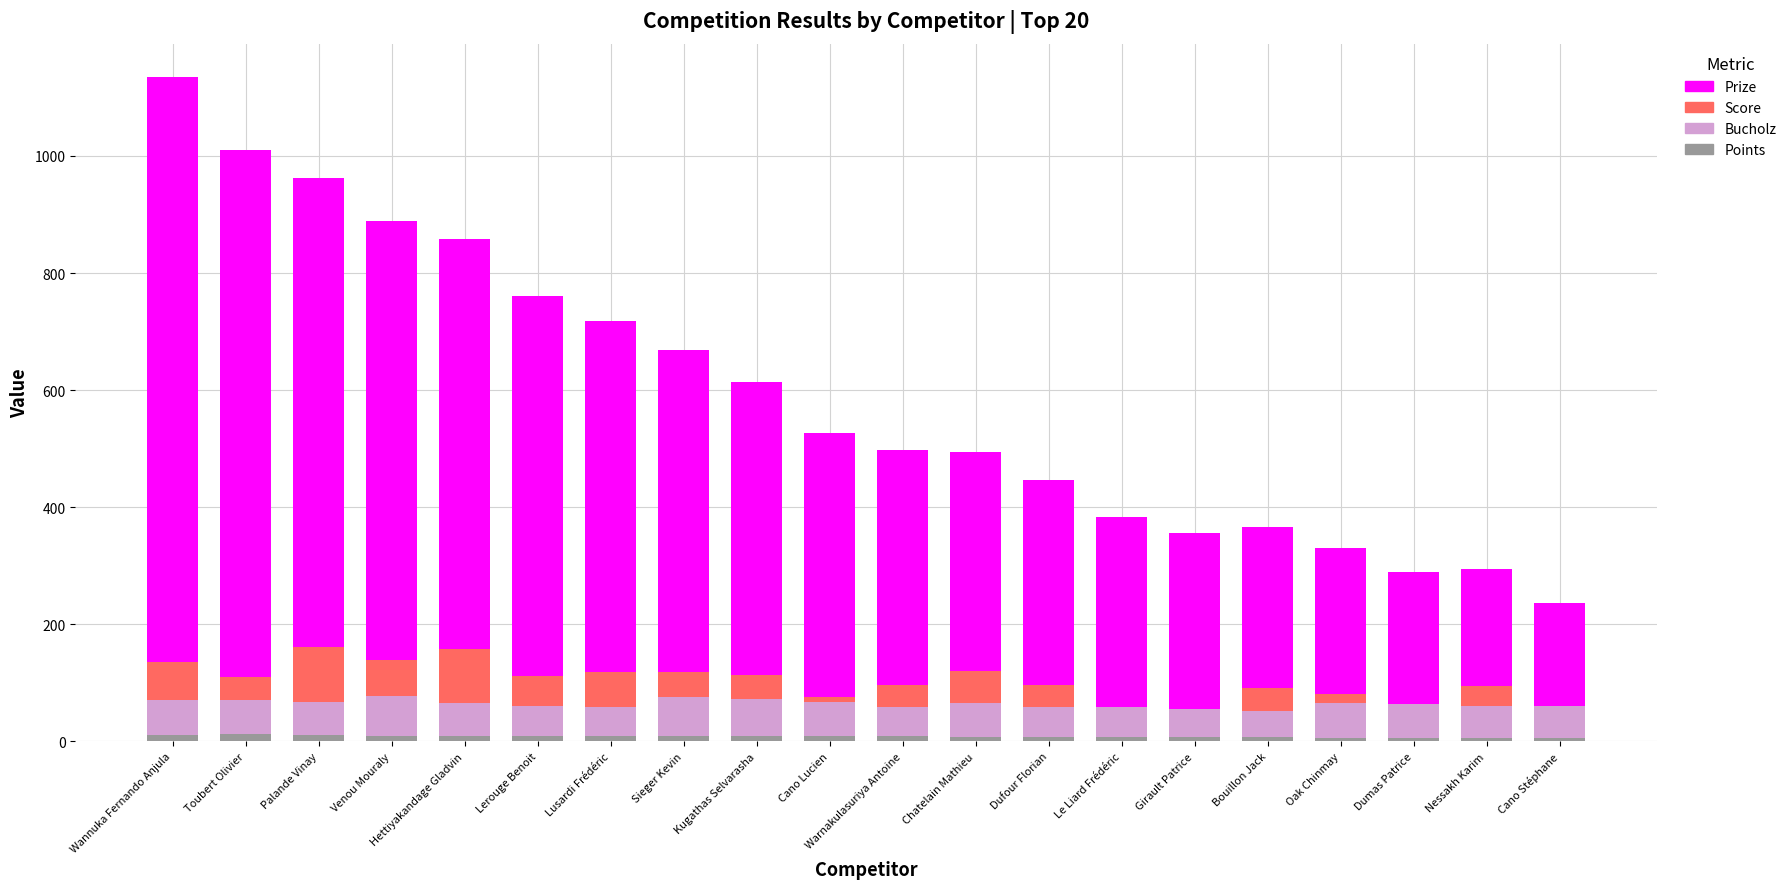

Count the number of data series in this chart.

4